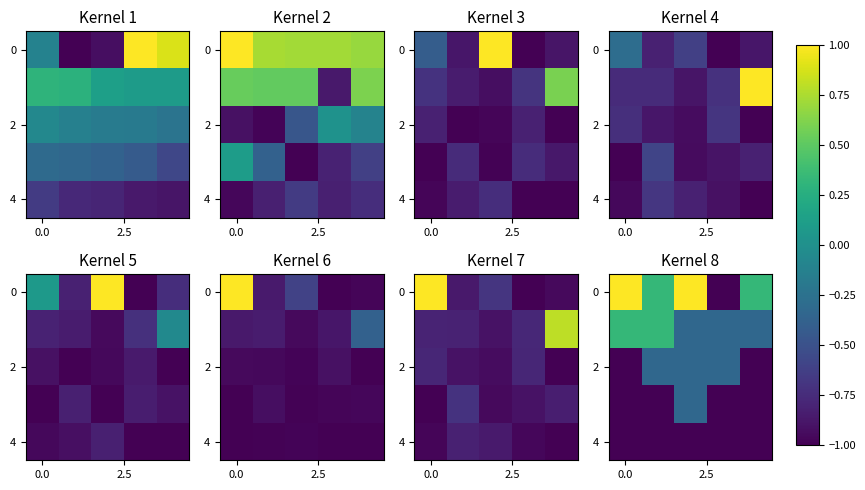

What is the total value across all series at 3?

-3.7